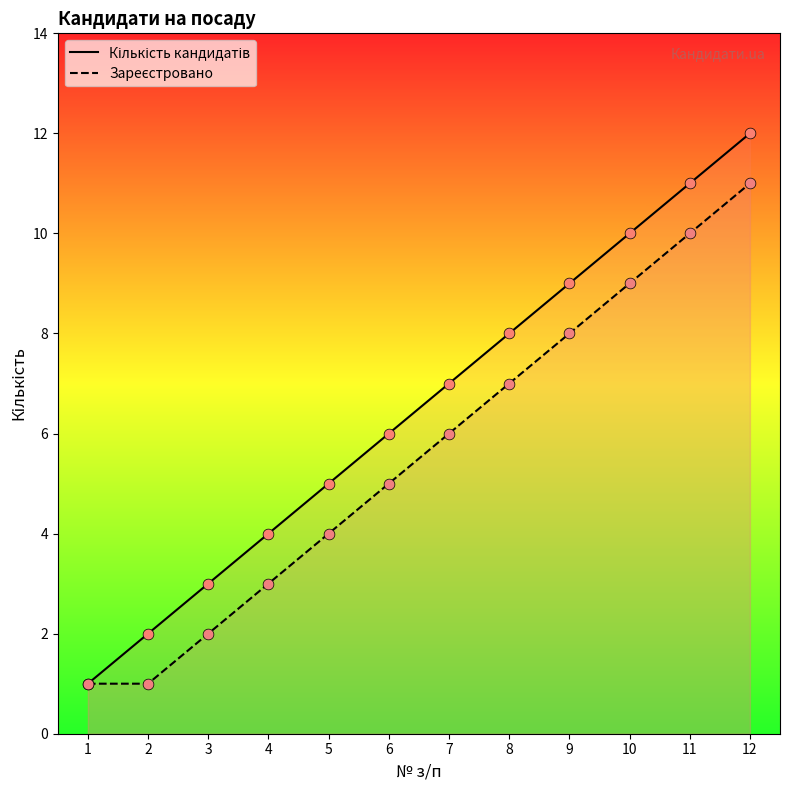

What is the total value across all series at 4?

7